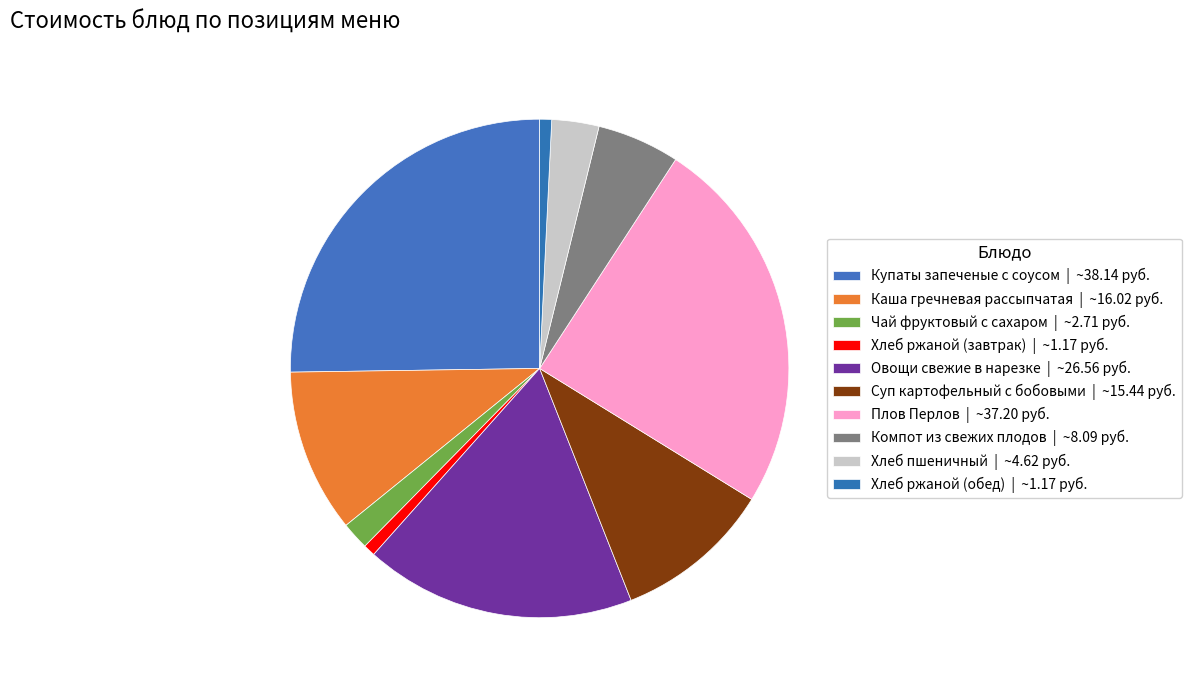

How many slices are in this pie chart?

10